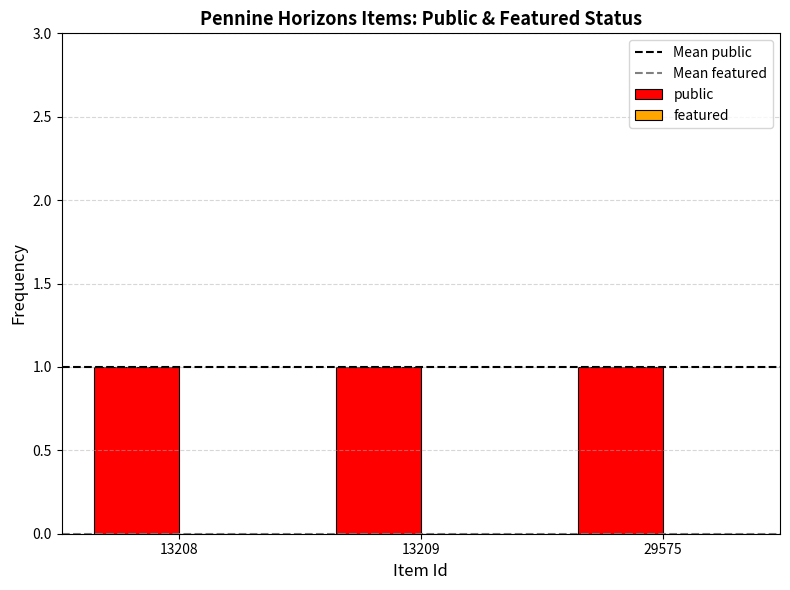

List the labels in order of featured value, largest first.

13208, 13209, 29575